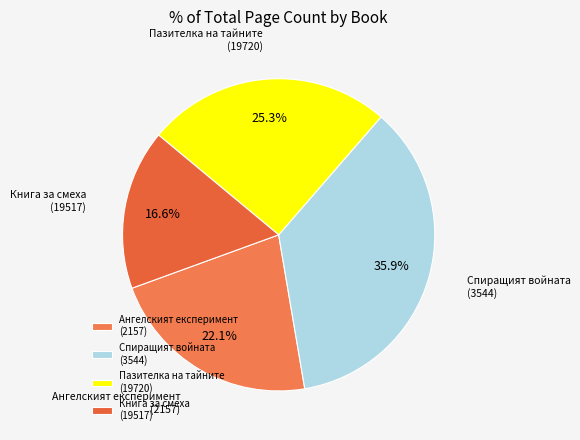

Count the number of slices in the pie.

4